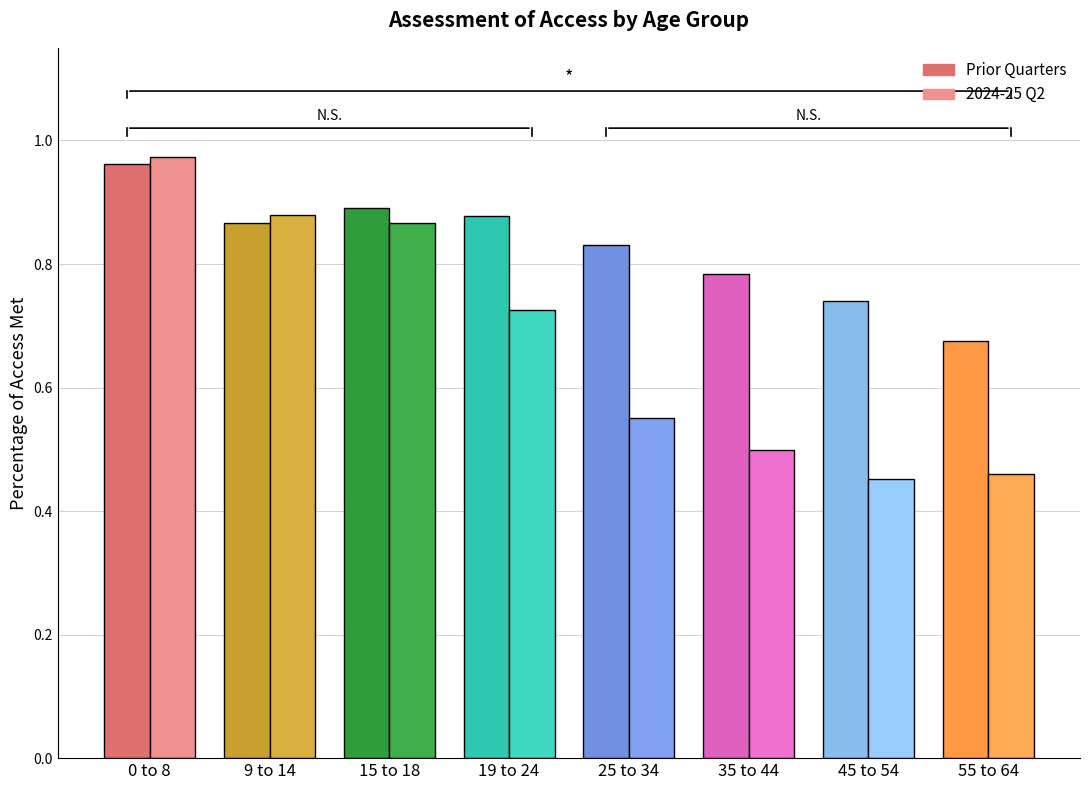

Reading left to right, transcribe all the data shown in this chart.

Percentage of access met - Prior Quarters: 0 to 8=1.0	9 to 14=0.9	15 to 18=0.9	19 to 24=0.9	25 to 34=0.8	35 to 44=0.8	45 to 54=0.7	55 to 64=0.7
Percentage of access met - 2024-25 Q2: 0 to 8=1.0	9 to 14=0.9	15 to 18=0.9	19 to 24=0.7	25 to 34=0.6	35 to 44=0.5	45 to 54=0.5	55 to 64=0.5